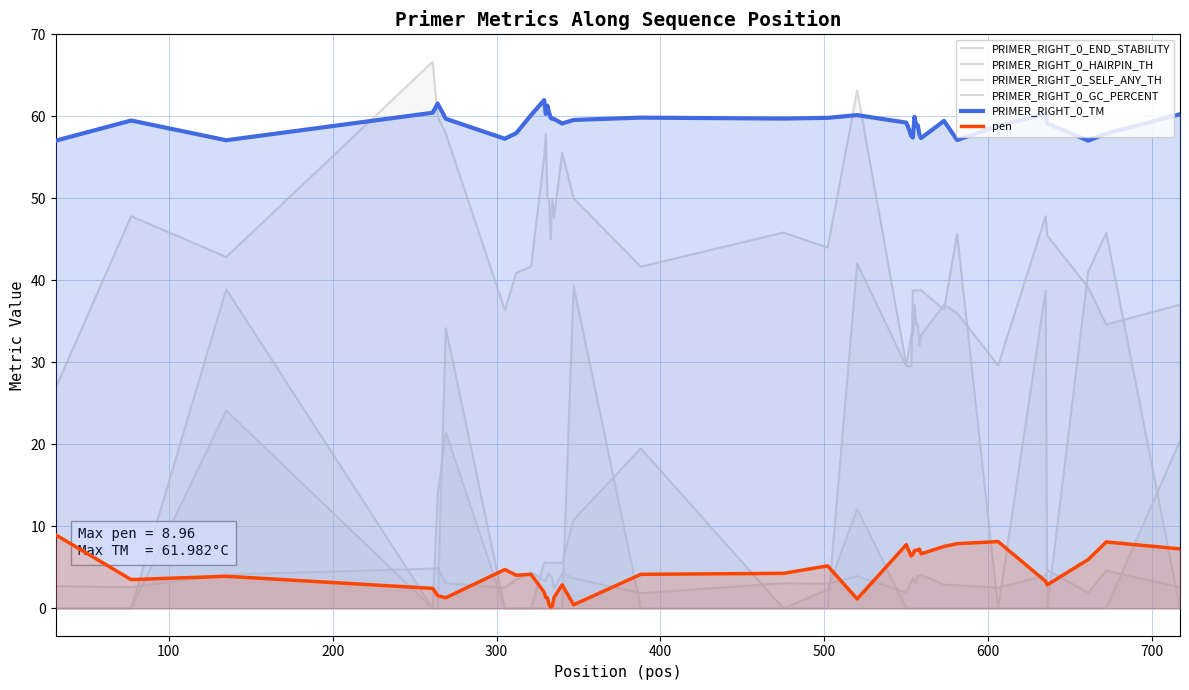

True or false: PRIMER_RIGHT_0_END_STABILITY and PRIMER_RIGHT_0_TM cross at least once.

False